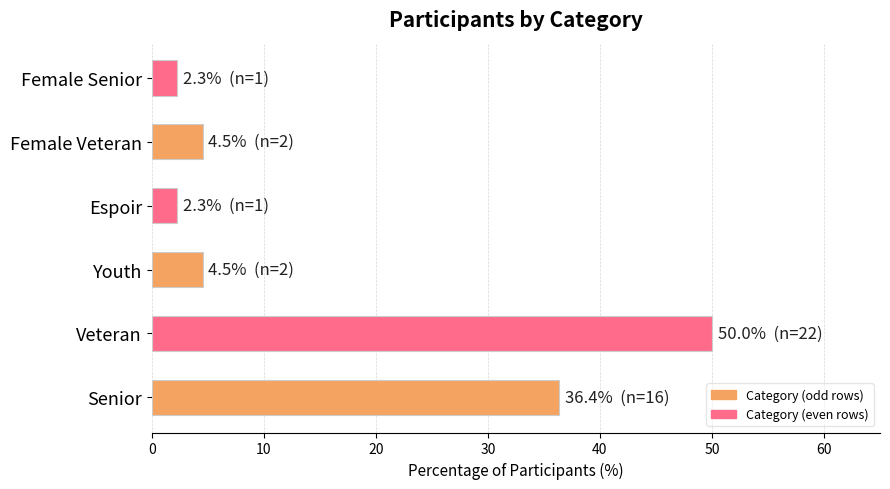

Which has a higher value, Female Veteran or Veteran?

Veteran